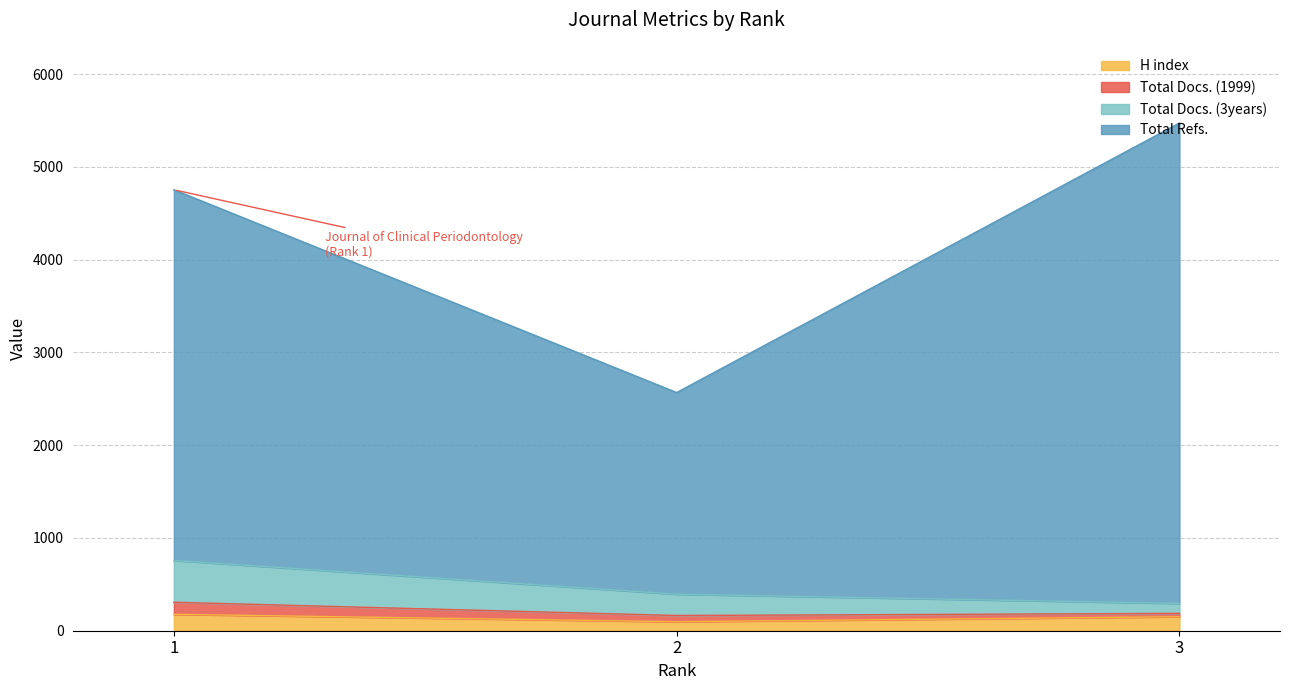

The H index series shows 151 at 3. True or false?

True